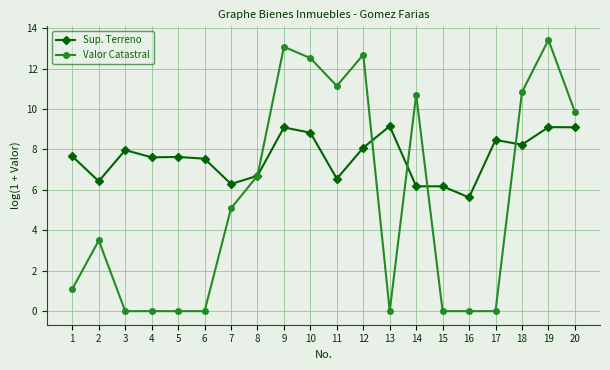

Is it true that Sup. Terreno equals 2.5 at 14?

False